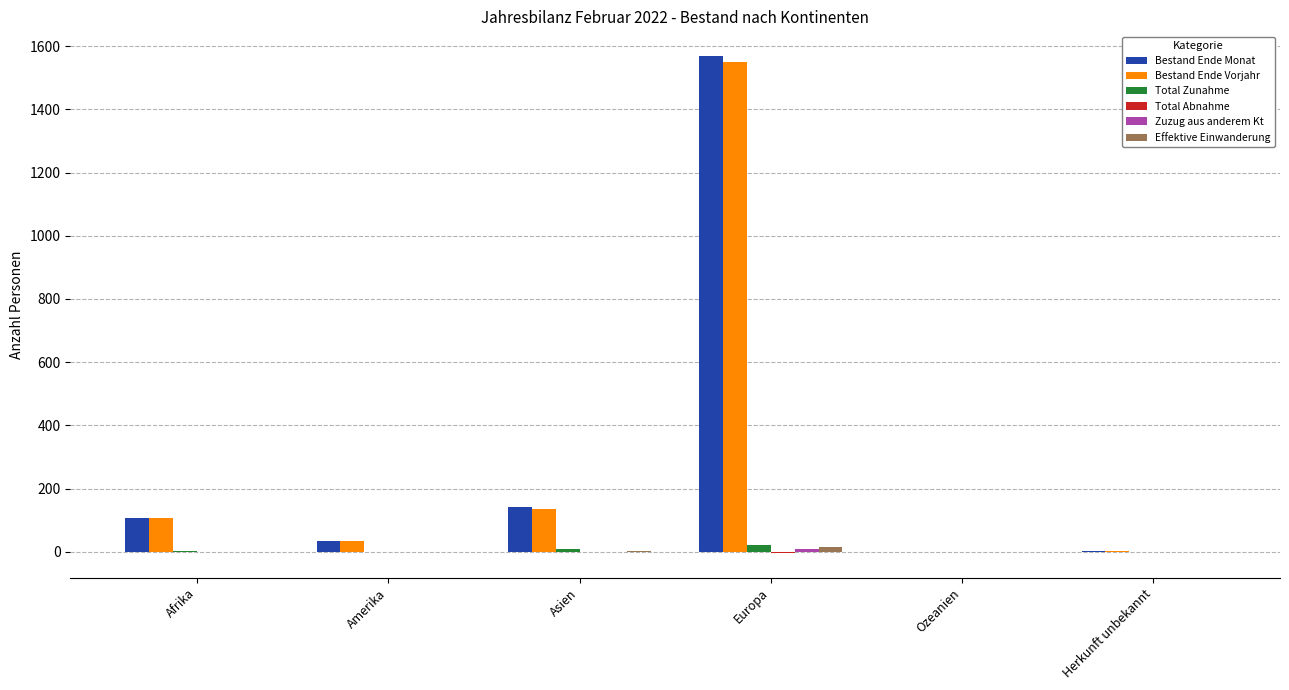

At which category is the sum across all series the highest?

Europa